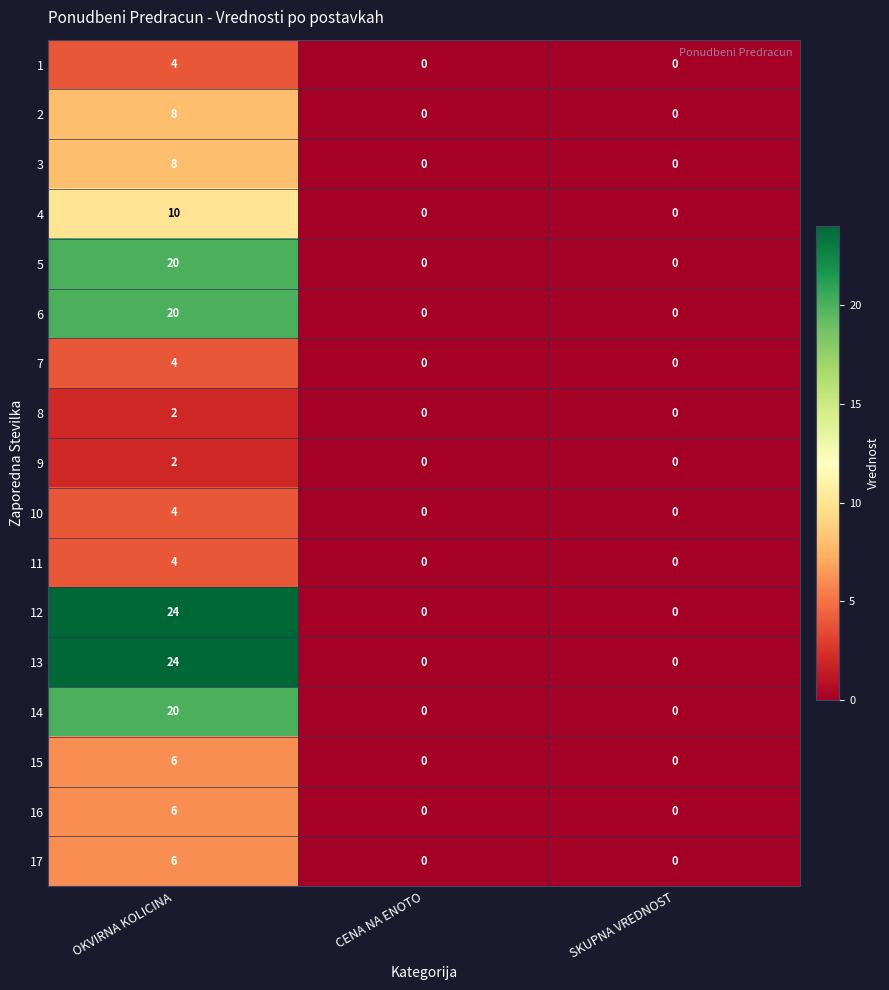

The value of 8 at CENA NA ENOTO is 1. True or false?

False